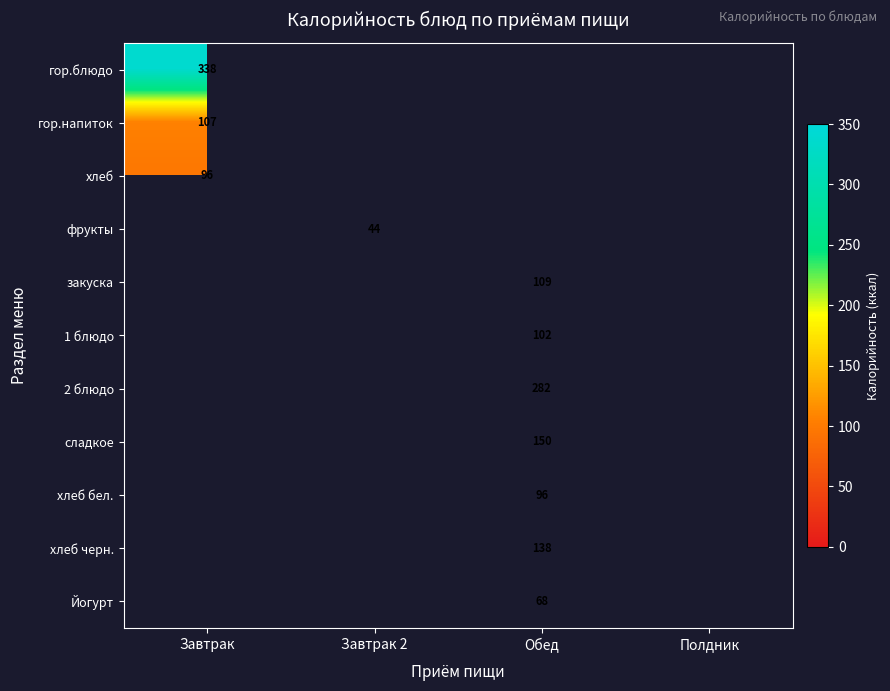

True or false: хлеб has a value of 96 at Завтрак.

True